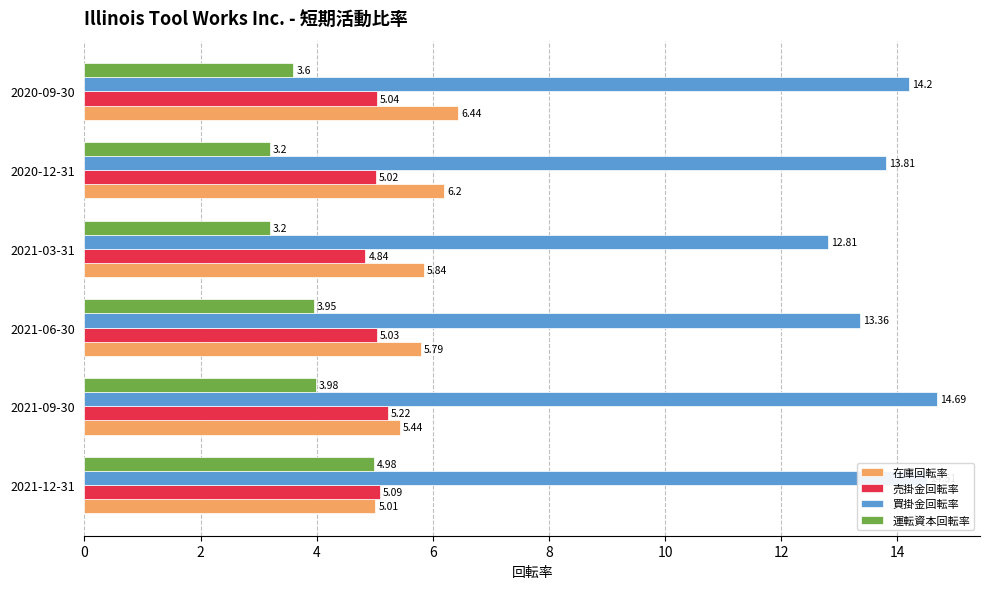

Rank the series at 2020-09-30 from highest to lowest value.

買掛金回転率, 在庫回転率, 売掛金回転率, 運転資本回転率